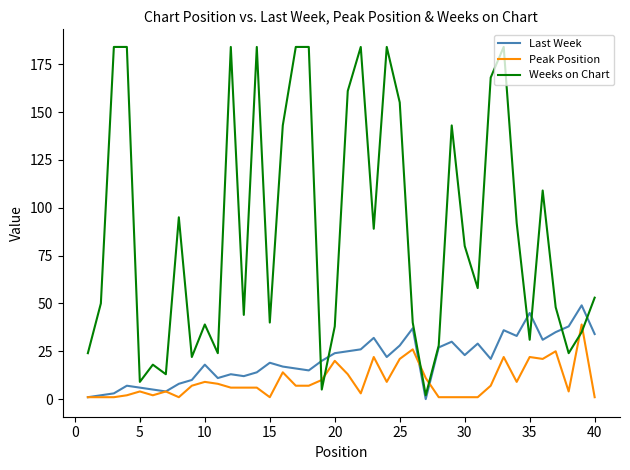

Which series has the largest total across all categories?

Weeks on Chart